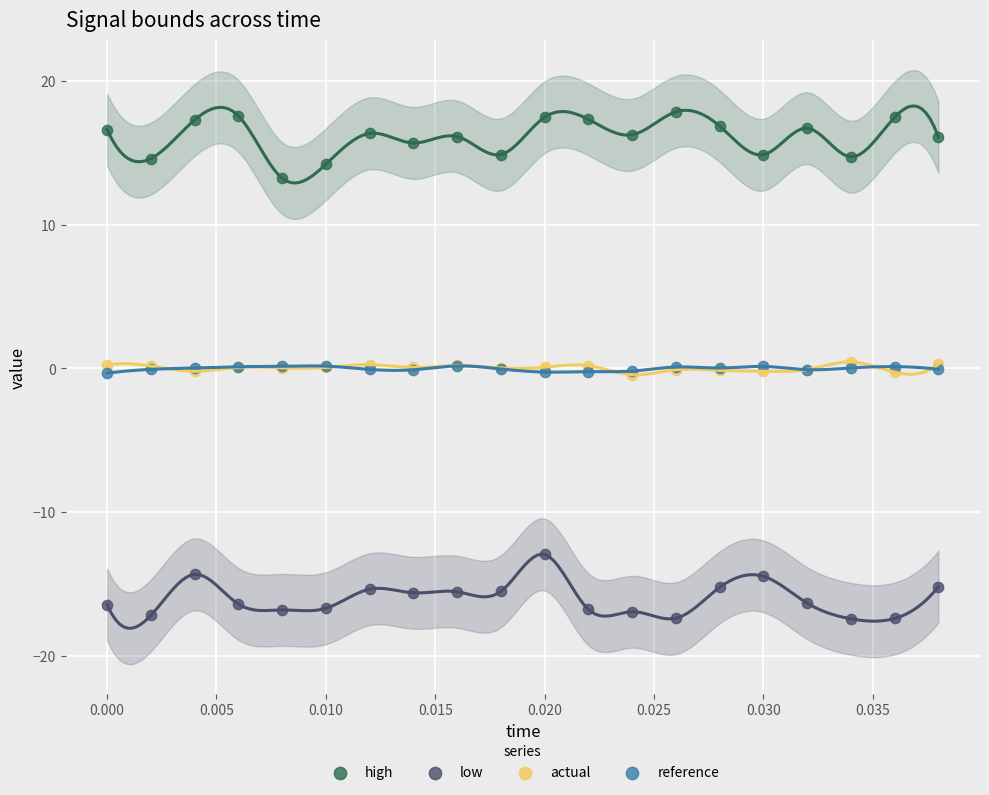

Which series reaches the minimum Y coordinate?

low